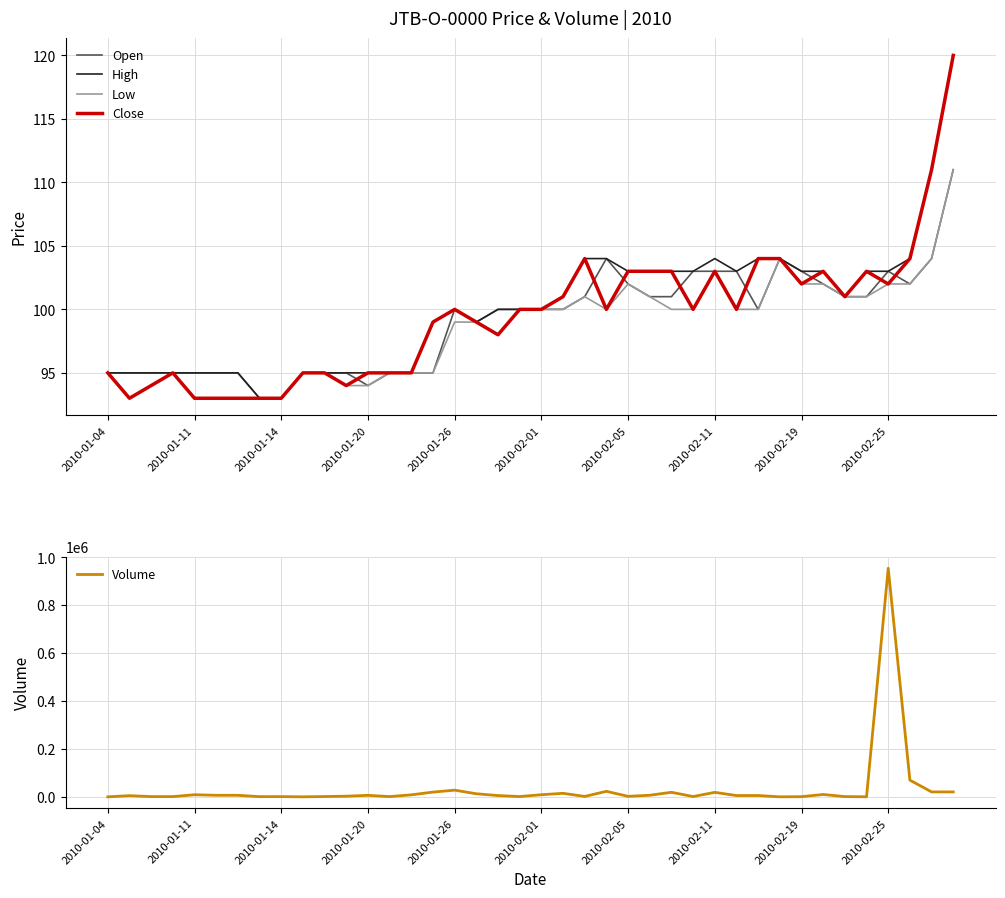

Is it true that Low equals 70 at 2010-02-19?

False